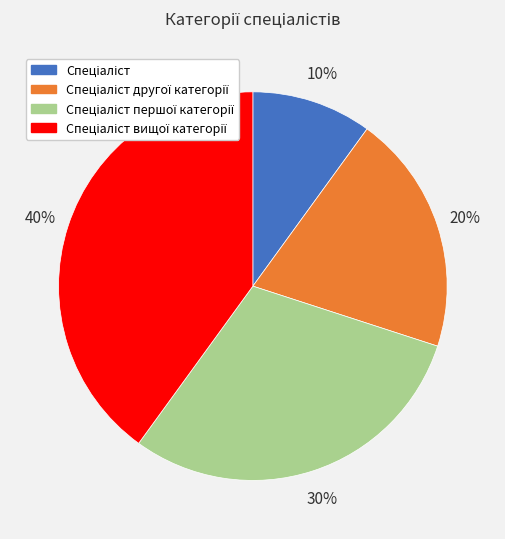

How many segments does this pie chart have?

4